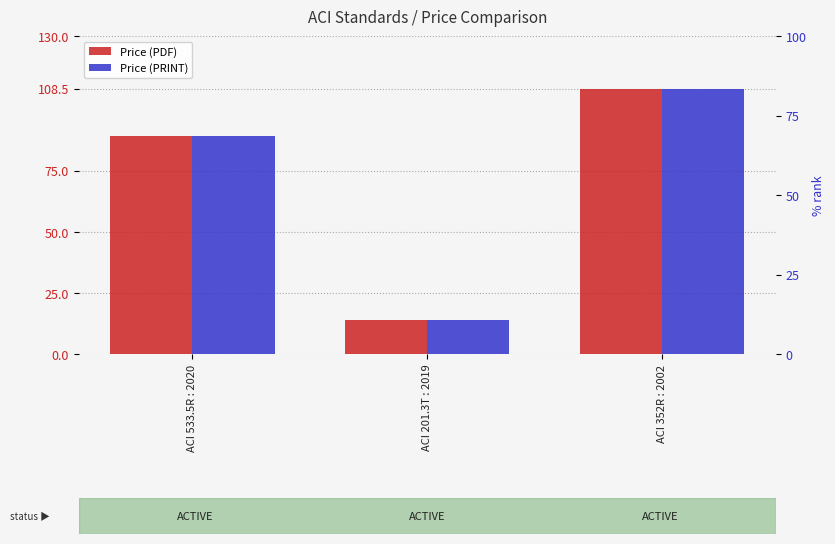

Between ACI 201.3T : 2019 and ACI 352R : 2002, which is larger?

ACI 352R : 2002